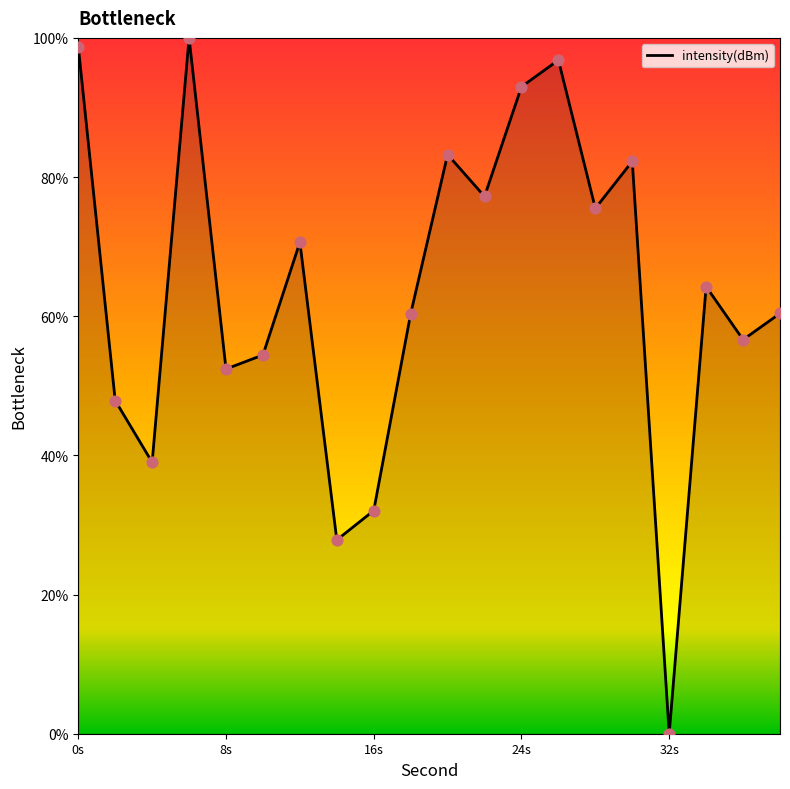

What is the difference between the maximum and minimum values?

100.0